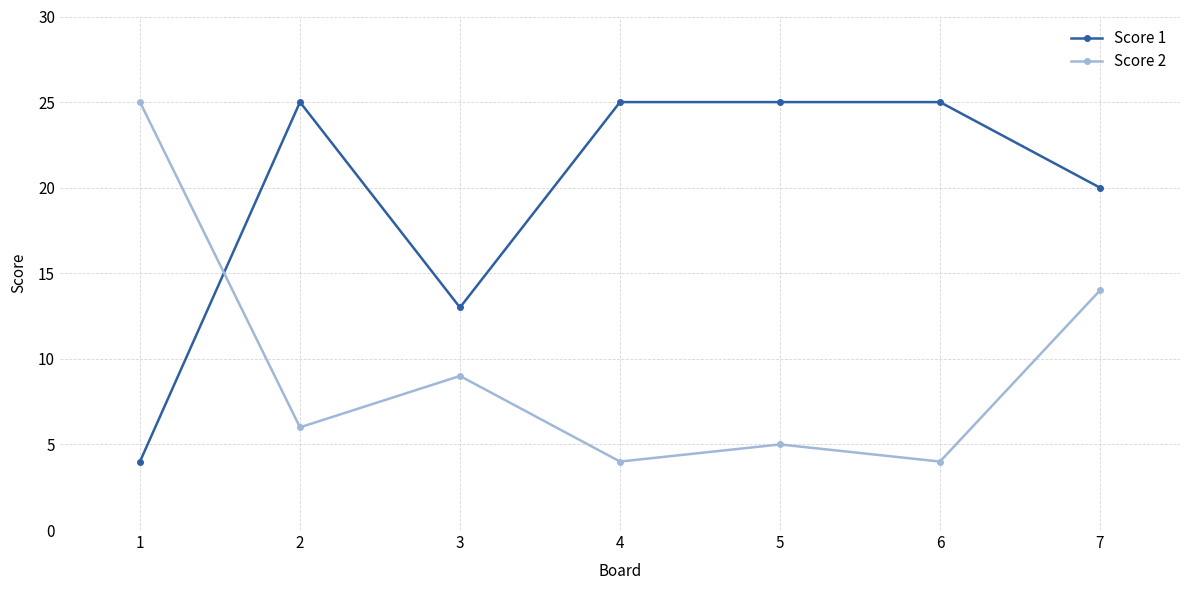

What is the spread (max minus min) of values at 6?

21